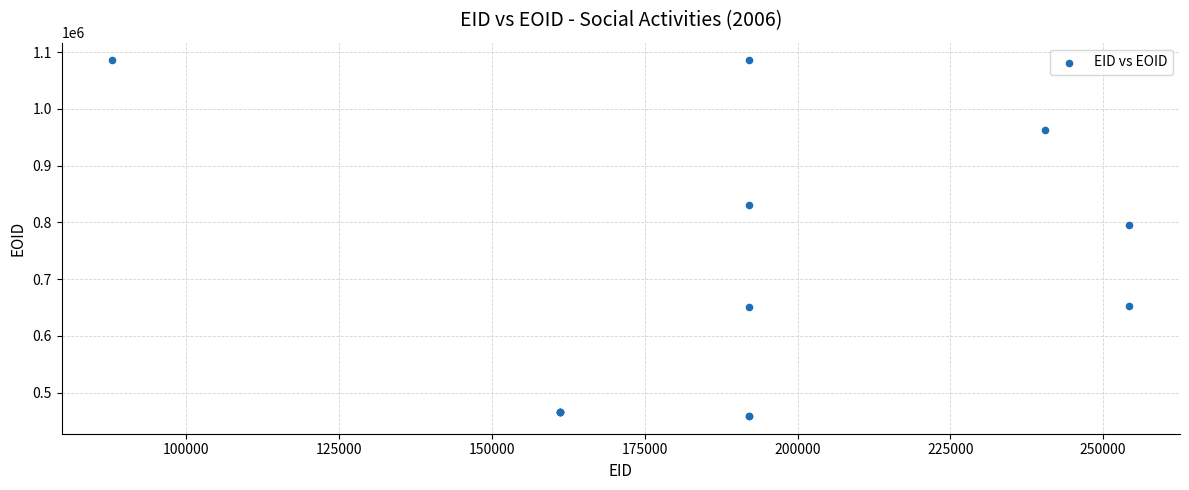

What Y value in the scatter plot is closest to 772095?

794821